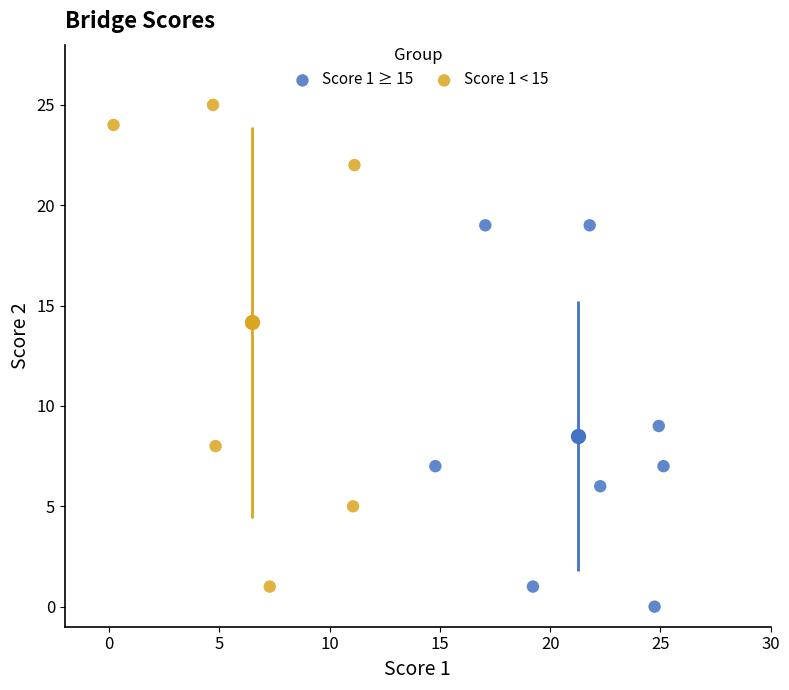

Which series has the largest Y range (max minus min)?

Score 1 < 15